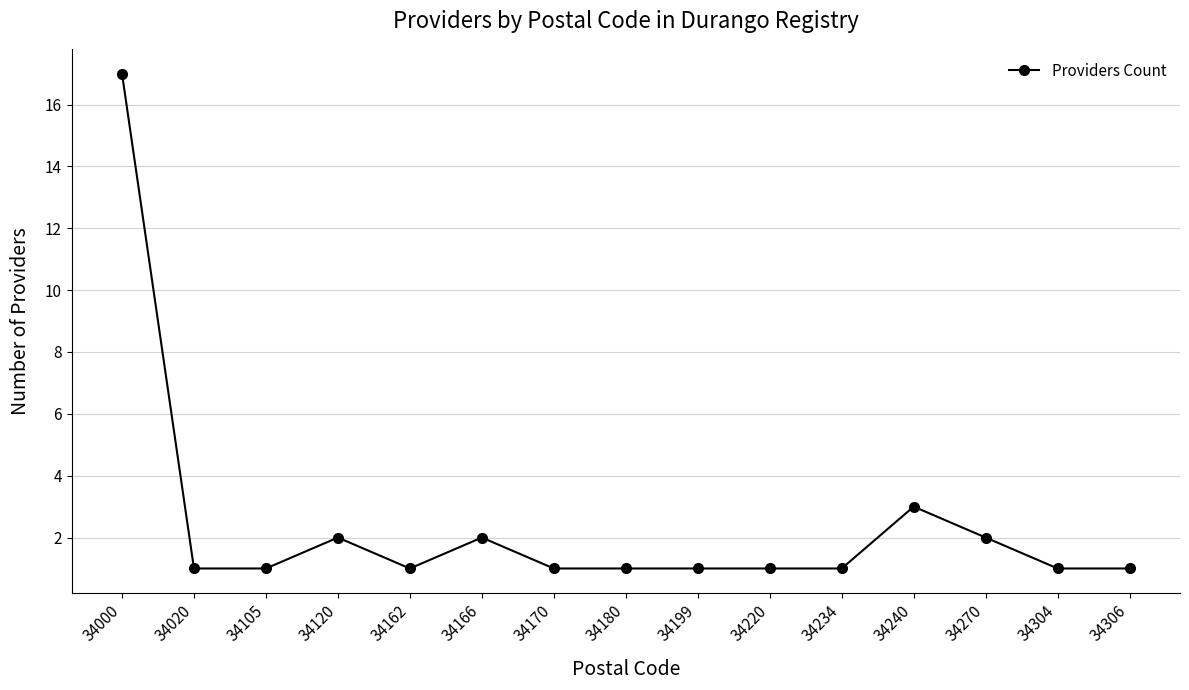

Which category has the highest value across all series?

34000